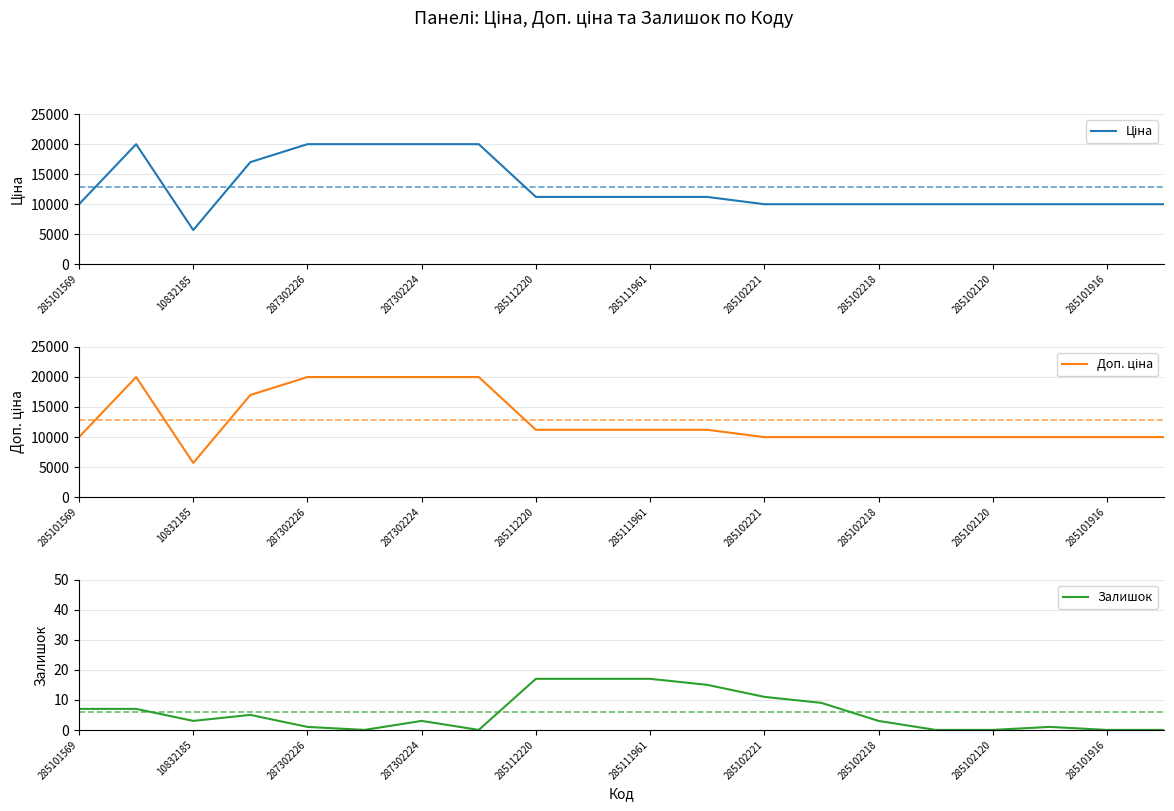

What is the average value of the Доп. ціна series?

12849.9